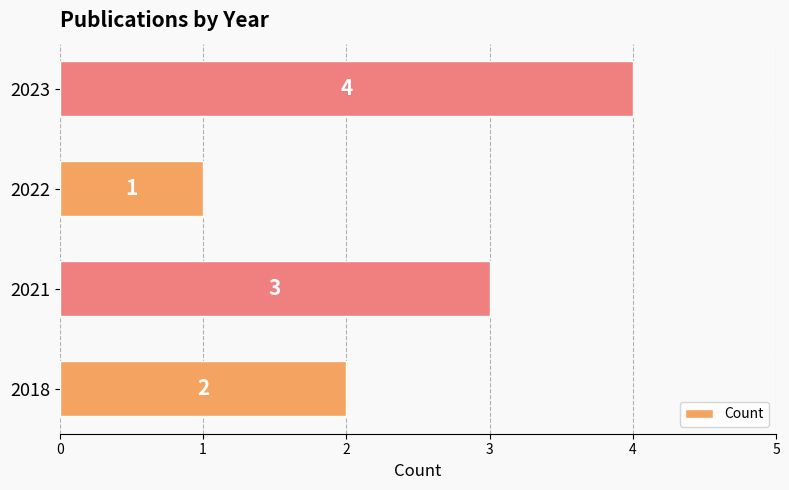

The chart shows a value of 0 at 2022. True or false?

False